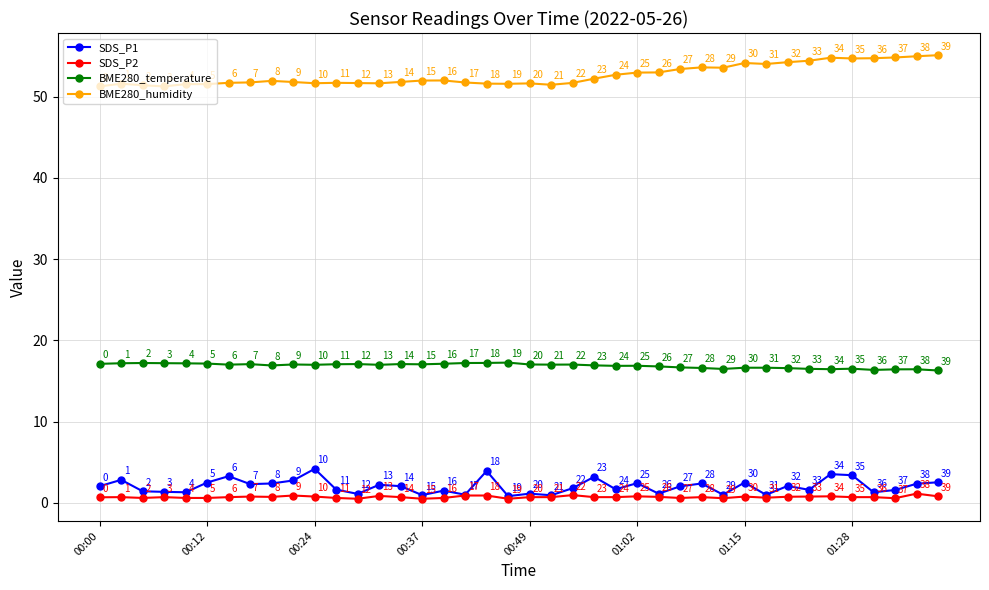

List the series in order of their peak value, highest first.

BME280_humidity, BME280_temperature, SDS_P1, SDS_P2